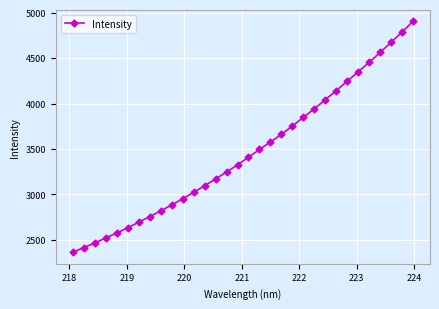

What is the value of the 6th point from the left?

2633.7